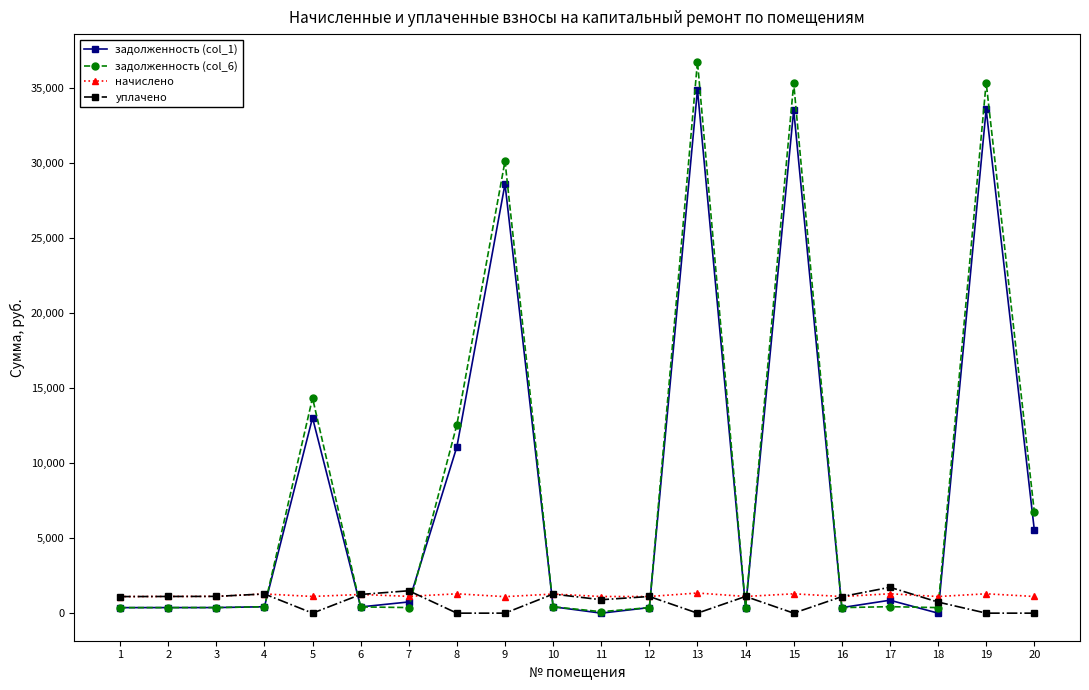

What is the maximum value for начислено?

1340.4